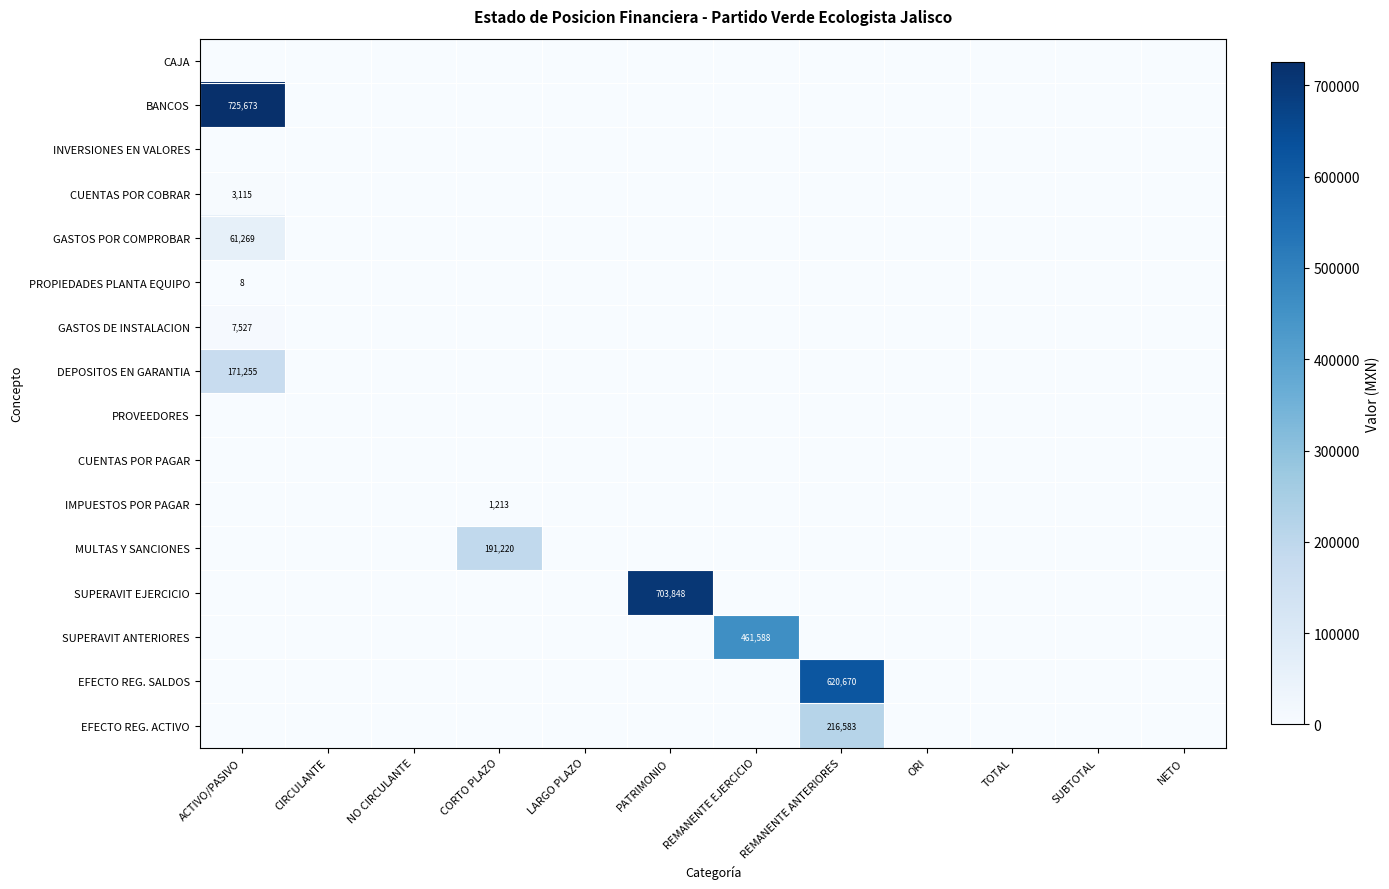

Between CORTO PLAZO and REMANENTE ANTERIORES, which series saw the biggest shift?

EFECTO REG. SALDOS